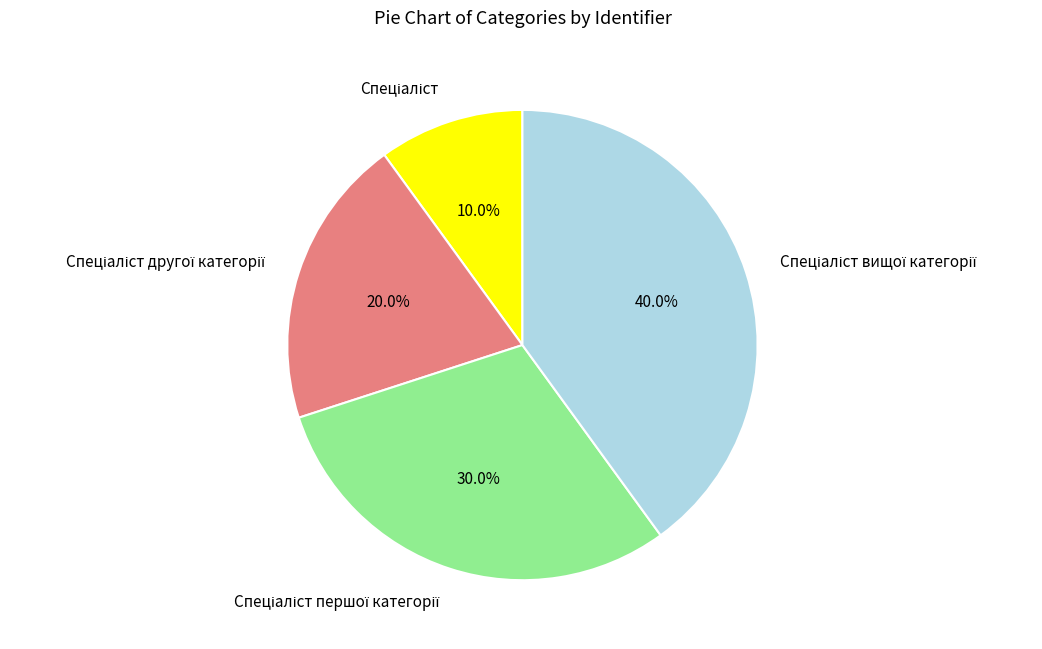

Is there a majority slice in this chart?

No